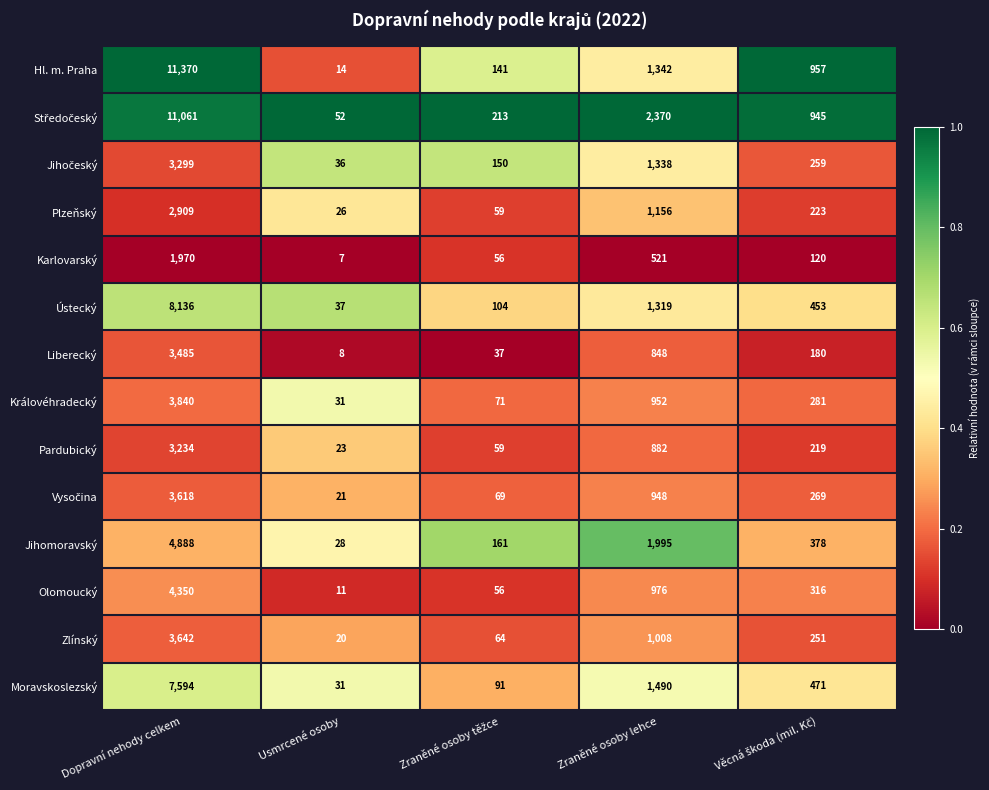

What is the minimum value shown in the chart?

7